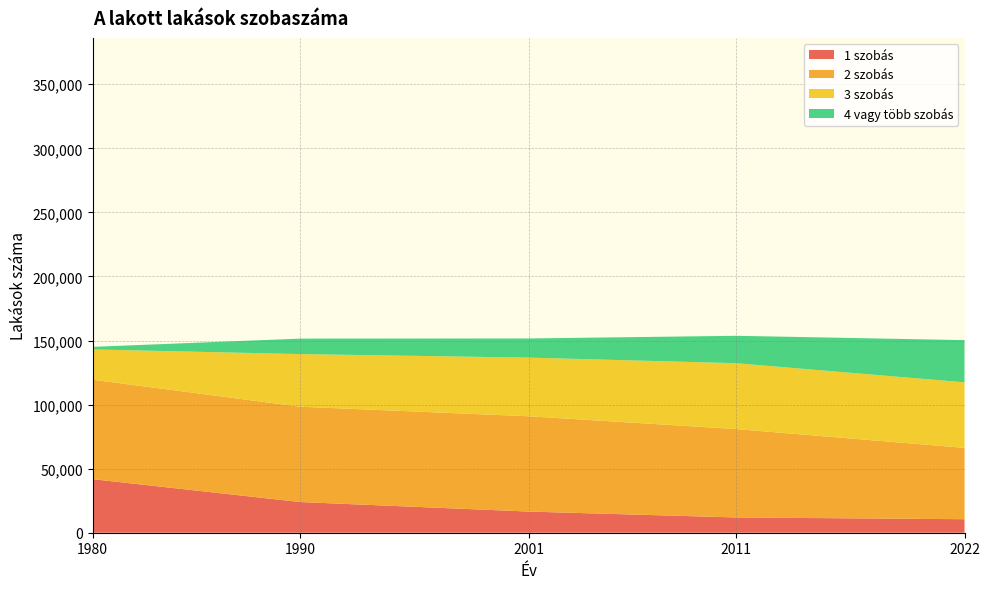

Reading left to right, list all the values displayed in this chart.

1 szobás: 1980=41809	1990=23939	2001=16515	2011=11905	2022=10545
2 szobás: 1980=77620	1990=74413	2001=74374	2011=68998	2022=55683
3 szobás: 1980=23625	1990=41071	2001=45773	2011=51393	2022=51136
4 vagy több szobás: 1980=1996	1990=12081	2001=14941	2011=21400	2022=32941